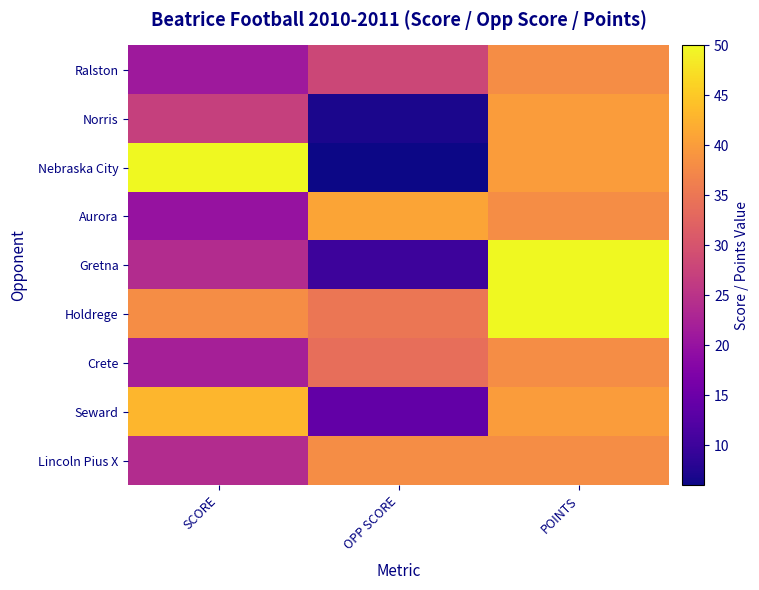

What is the spread (max minus min) of values at POINTS?

12